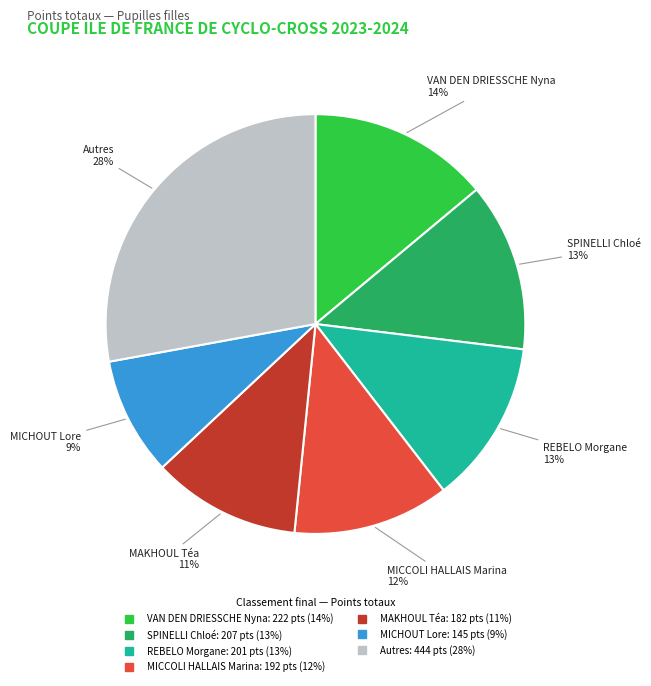

Is there a majority slice in this chart?

No